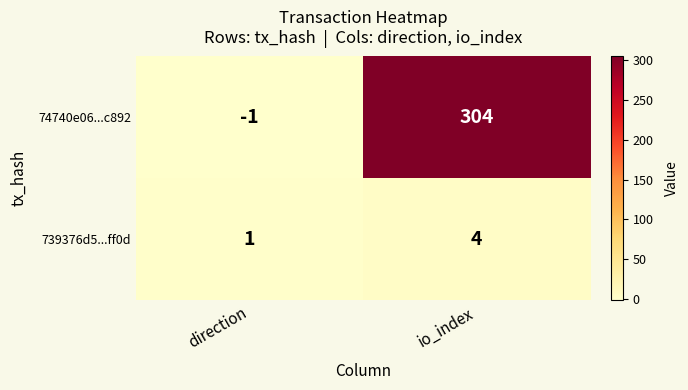

At which category is the sum across all series the highest?

io_index